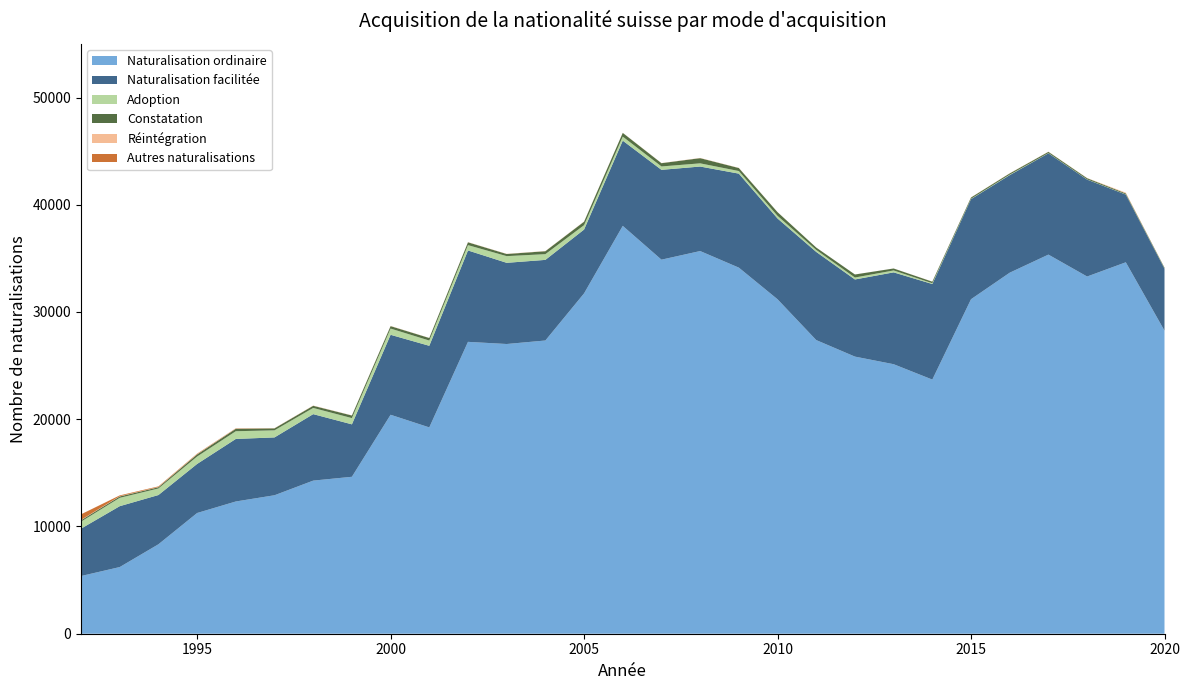

Reading left to right, list all the values displayed in this chart.

Naturalisation ordinaire: 5380	6216	8340	11257	12331	12912	14277	14634	20418	19239	27216	27015	27342	31737	38031	34879	35683	34136	31186	27381	25840	25132	23698	31192	33665	35352	33309	34635	28259
Naturalisation facilitée: 4418	5677	4592	4574	5832	5393	6199	4890	7456	7609	8522	7570	7517	5951	7946	8377	7880	8766	7533	8221	7193	8563	8911	9332	9099	9444	9037	6314	5778
Adoption: 655	778	613	691	719	660	578	582	581	490	497	624	534	407	375	315	298	242	244	188	181	178	73	31	43	21	21	22	18
Constatation: 131	130	116	196	230	184	201	242	226	236	264	198	274	326	349	305	484	280	345	218	283	184	144	120	114	117	109	90	73
Réintégration: 32	27	27	34	31	20	22	15	19	9	16	17	18	16	10	13	20	16	6	4	3	4	10	14	16	15	17	66	13
Autres naturalisations: 1214	90	1051	91	61	0	0	0	0	0	0	0	192	0	276	380	298	478	411	594	836	838	773	839	1043	990	1109	28	10